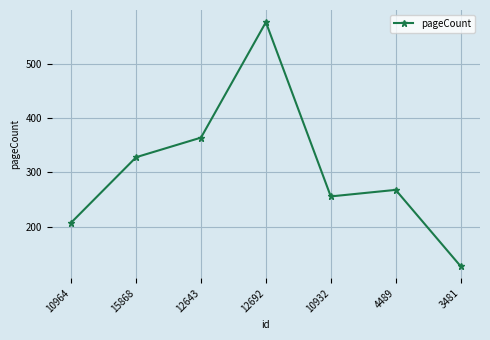

What is the average value?

304